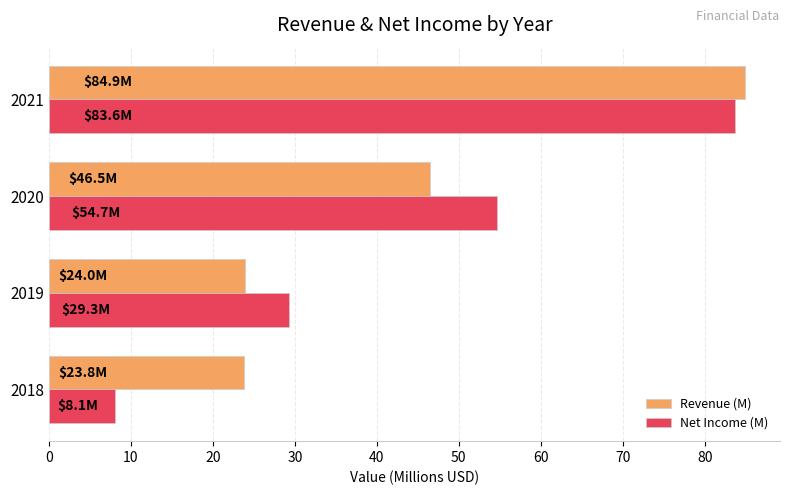

Read the Net Income (M) value at 2021.

83.6